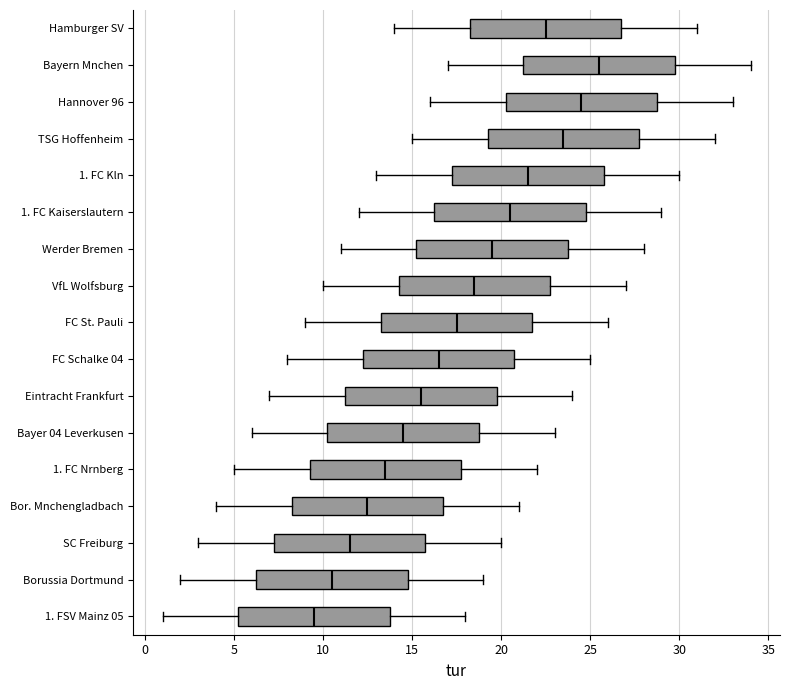

Which box has the furthest to the left median line?

1. FSV Mainz 05